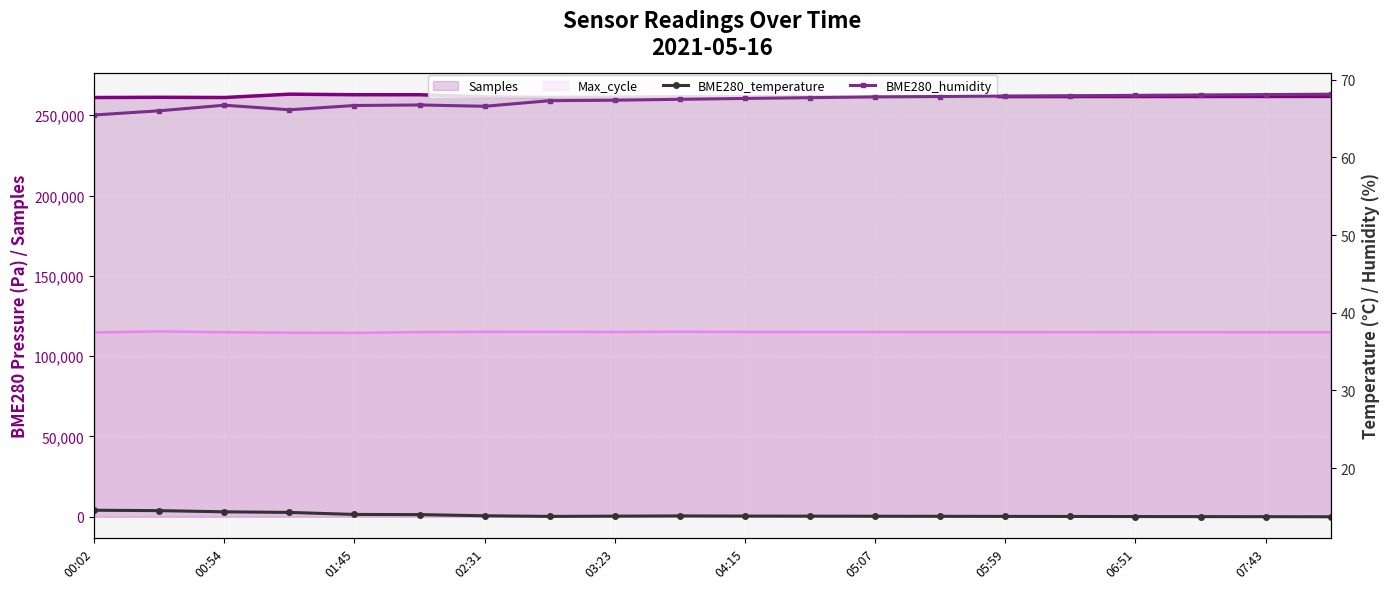

Is the value of BME280_temperature at 18 greater than the value of BME280_humidity at 07:43?

No